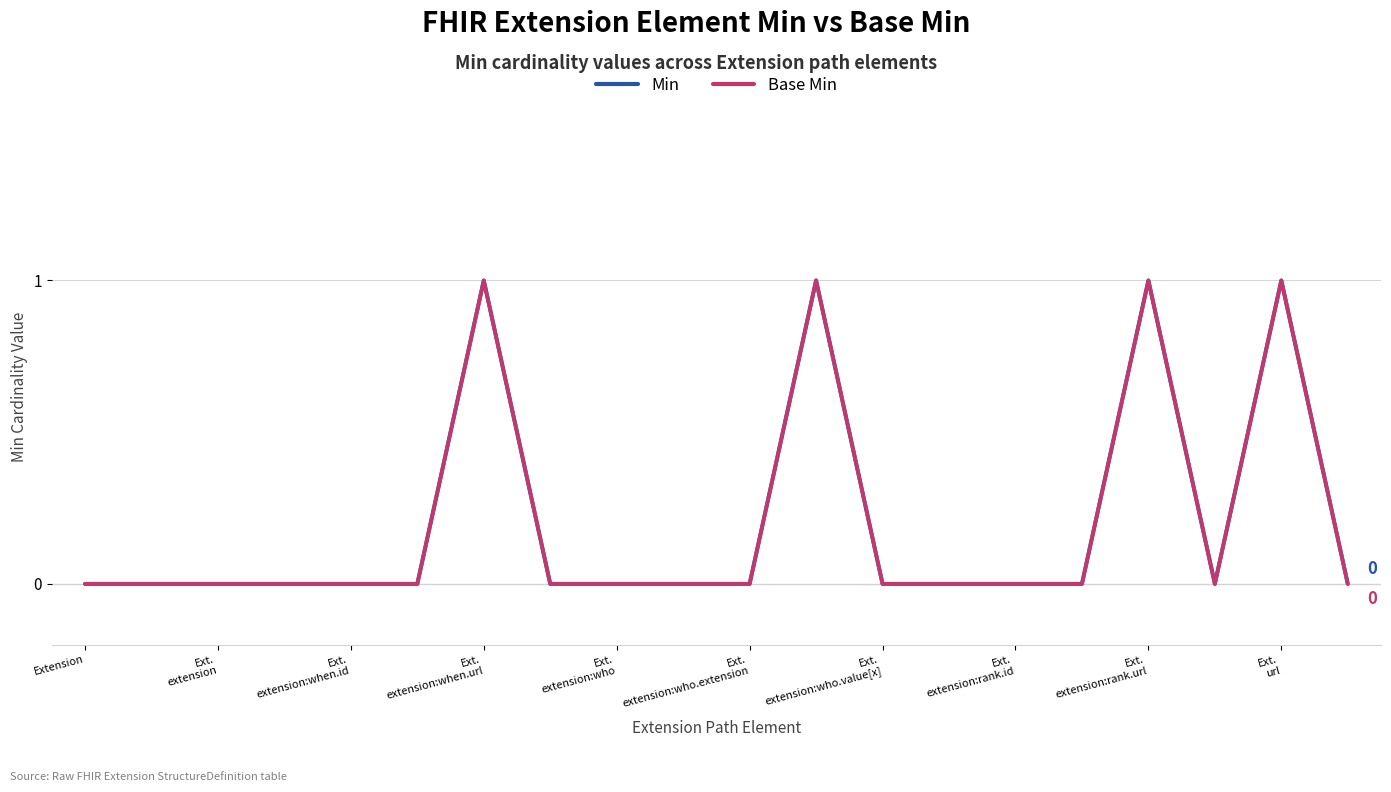

What is the difference between the second highest and second lowest values in the Min series?

1